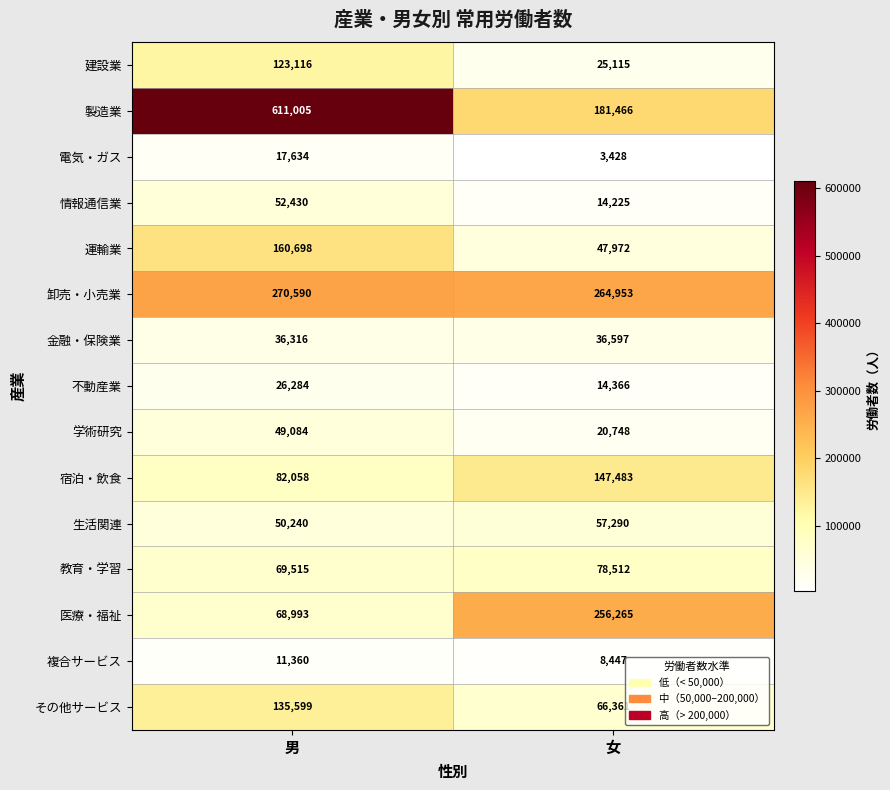

Which series has the widest spread of values?

製造業